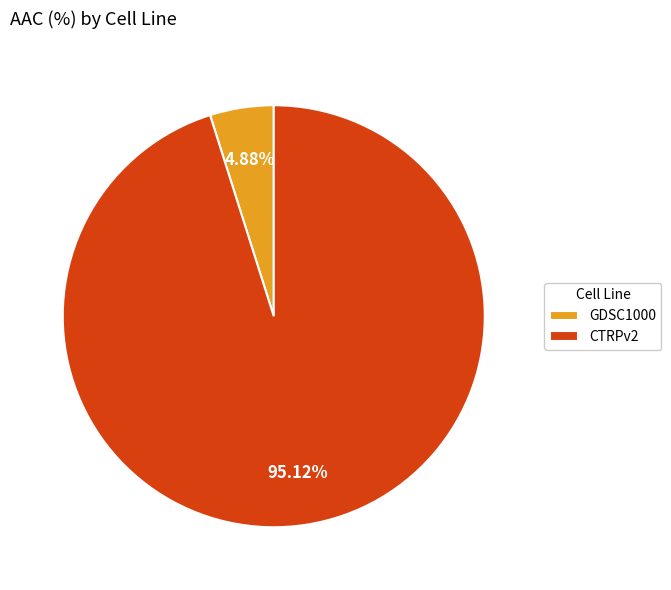

To the nearest percent, what portion does CTRPv2 represent?

95%